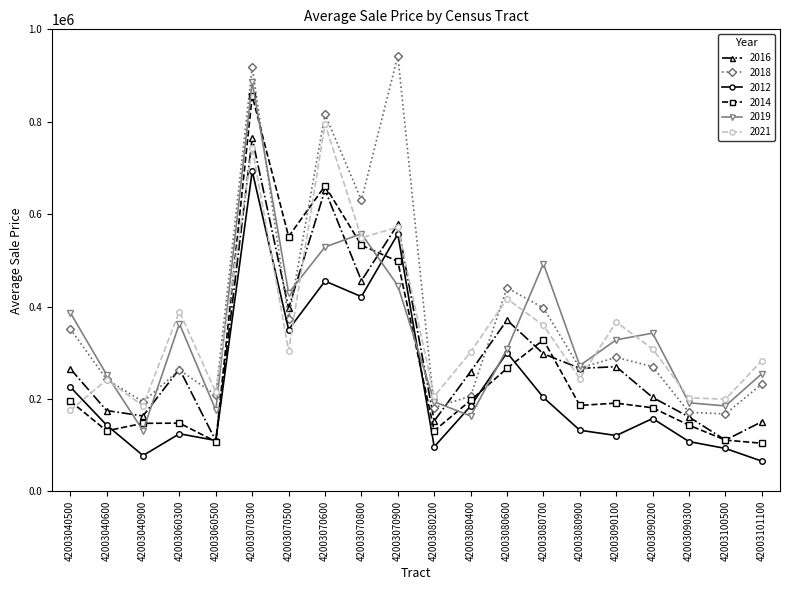

Between 42003040500 and 42003090200, which series saw the biggest shift?

2021